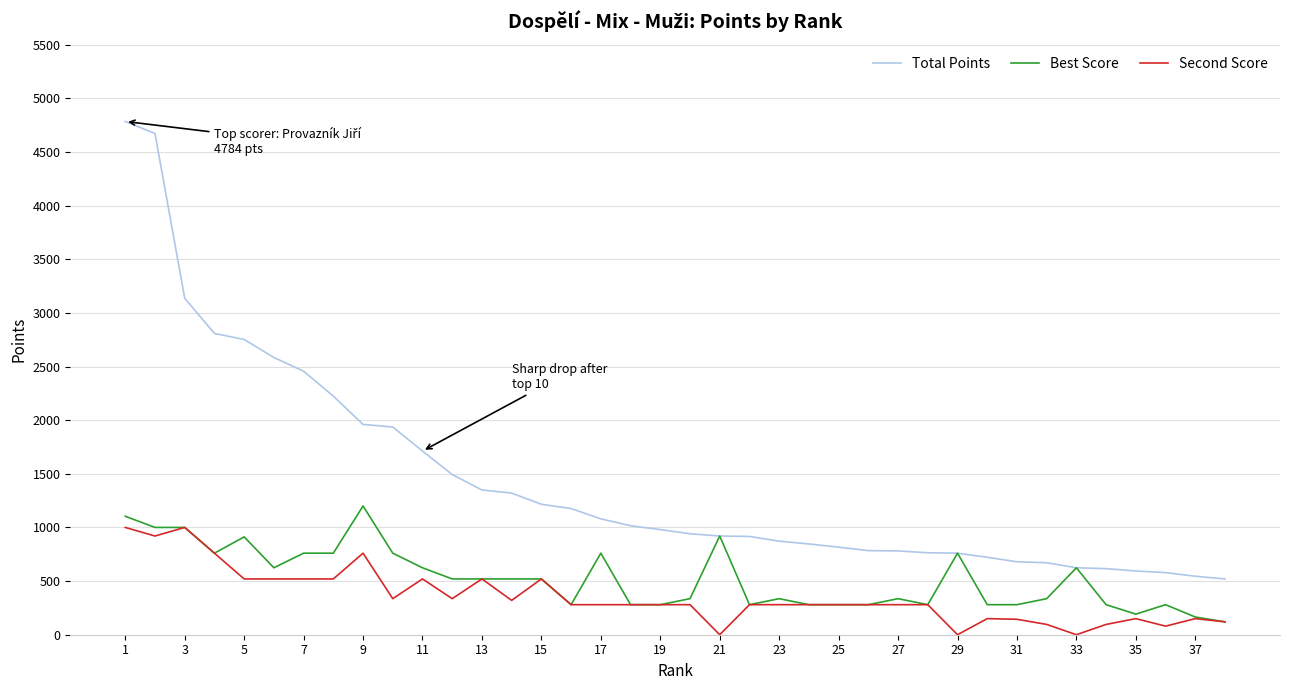

Count the number of categories in the chart.

38